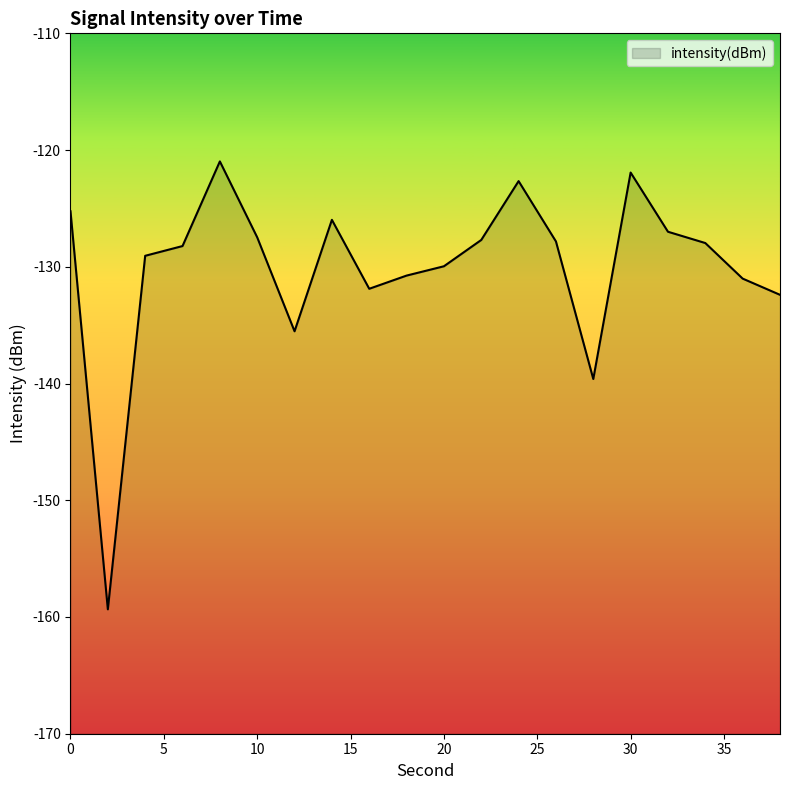

What is the sum of the values at 34 and 6?

-256.2